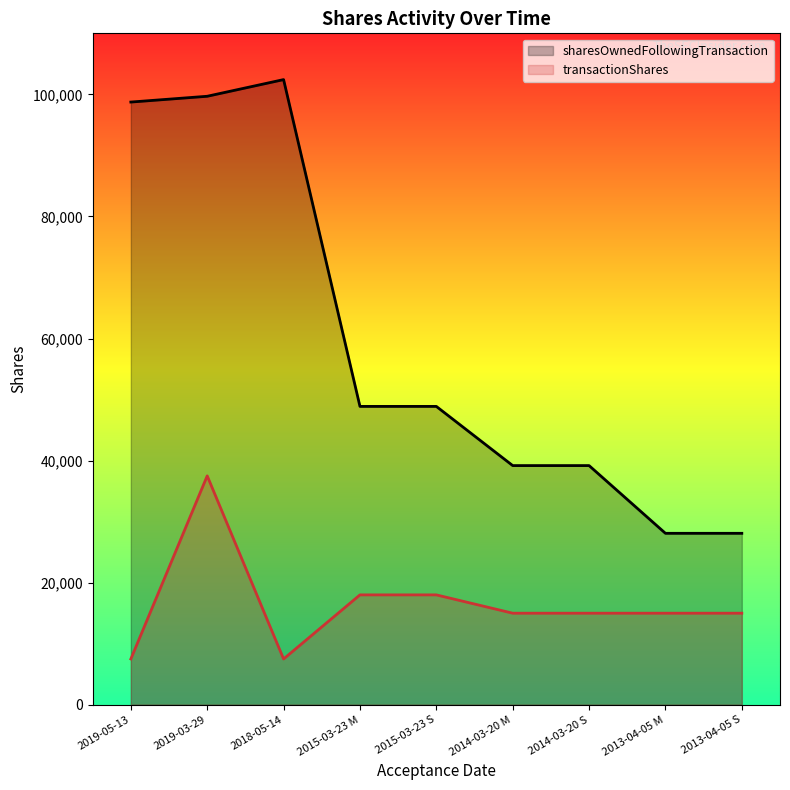

At which label does transactionShares first exceed 15000?

2019-03-29